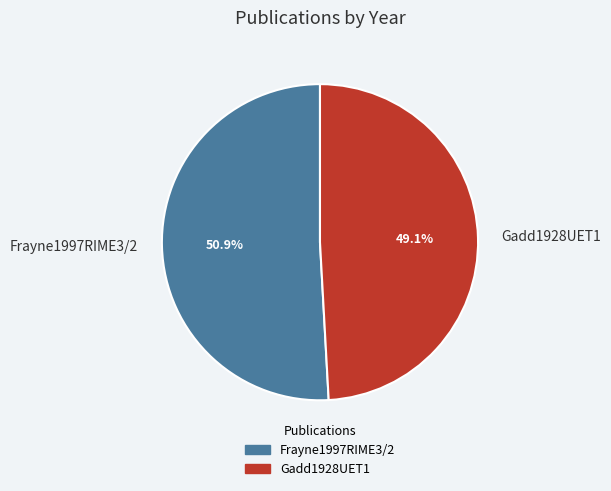

Is it true that Gadd1928UET1 is 49% of the pie?

True